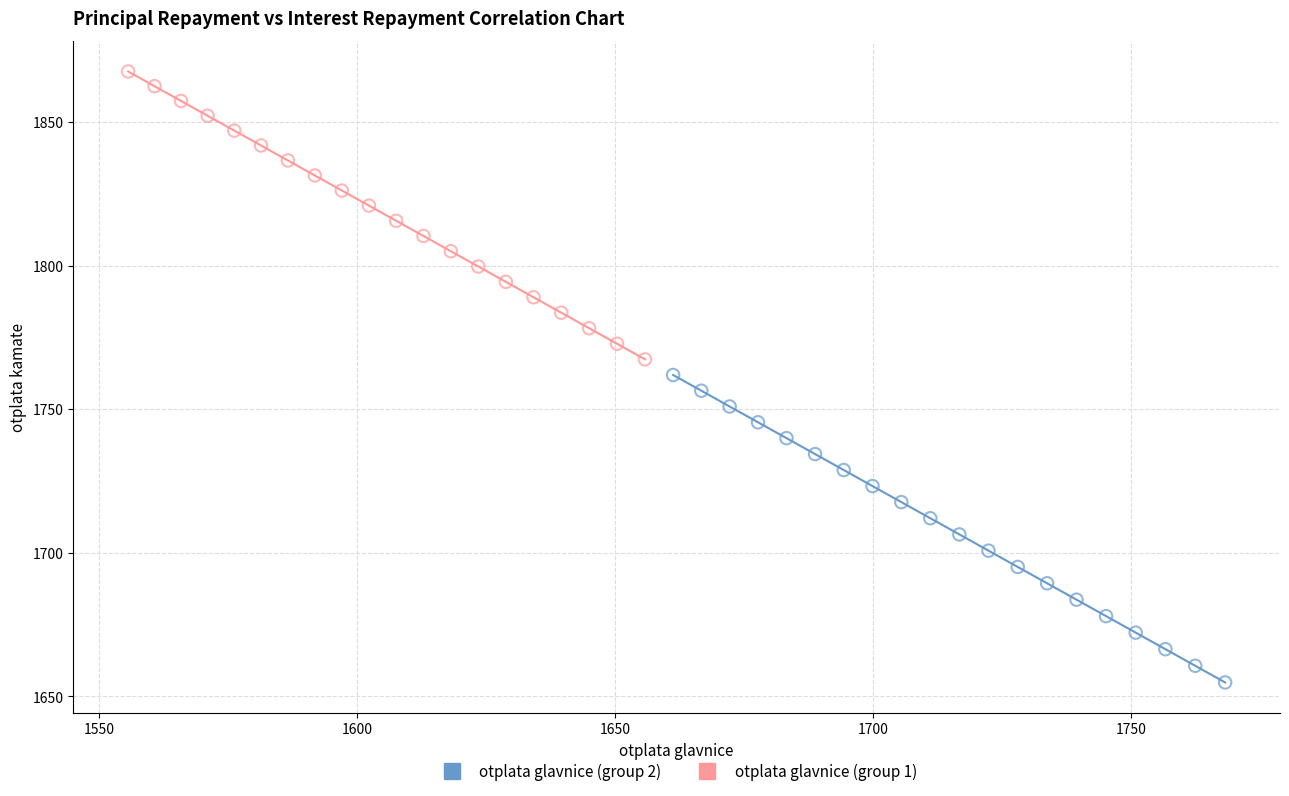

What are all the series names shown in the legend?

otplata glavnice (group 2), otplata glavnice (group 1)